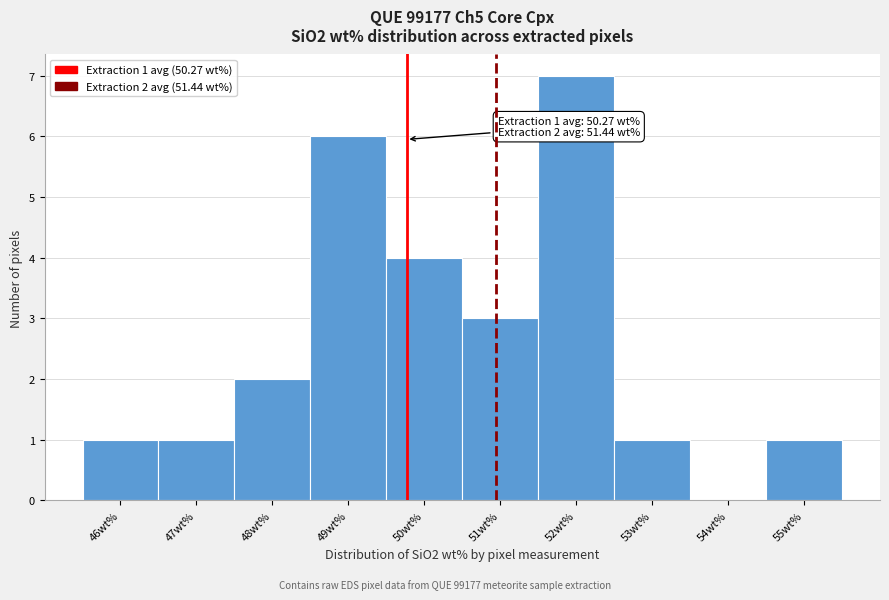

Reading right to left, transcribe all the data shown in this chart.

55wt%=1	54wt%=0	53wt%=1	52wt%=7	51wt%=3	50wt%=4	49wt%=6	48wt%=2	47wt%=1	46wt%=1